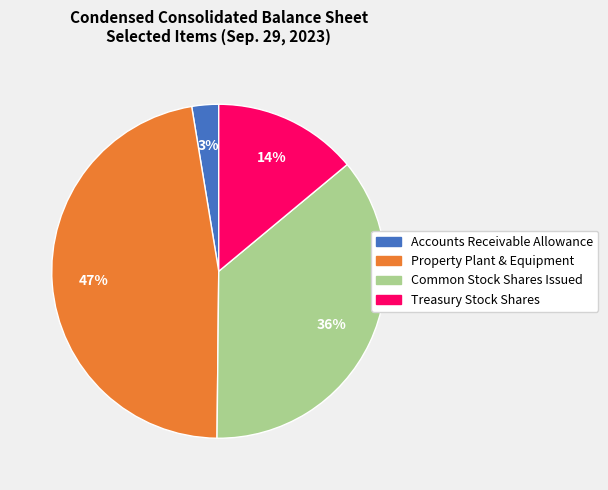

How many segments does this pie chart have?

4